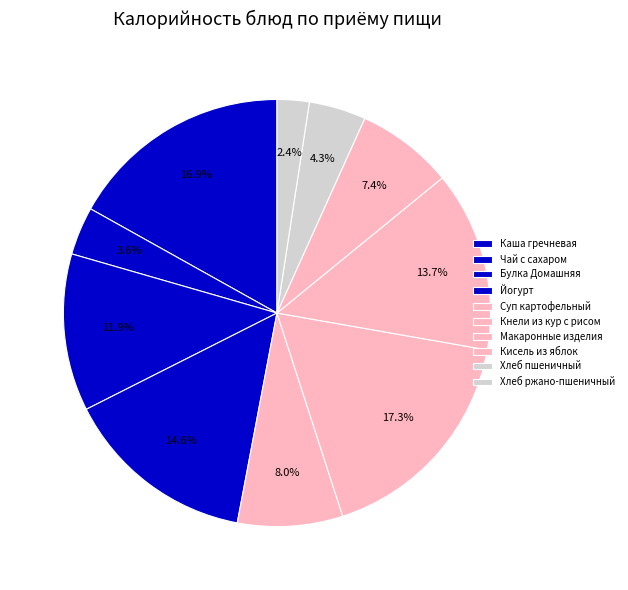

What is the smallest slice in the pie chart?

Хлеб ржано-пшеничный